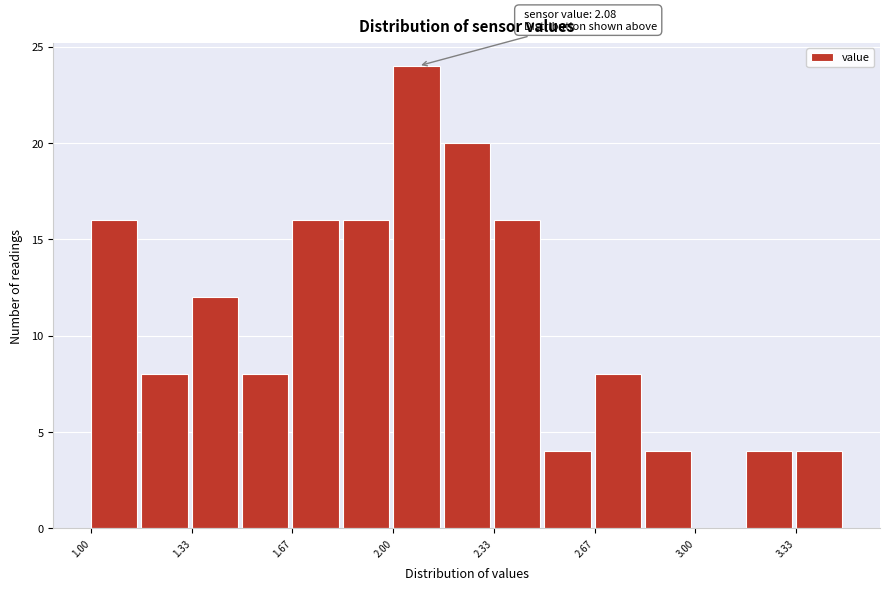

Around what value on the x-axis is the tallest bar? Give the approximate position of its centre, as read against the axis.

2.10